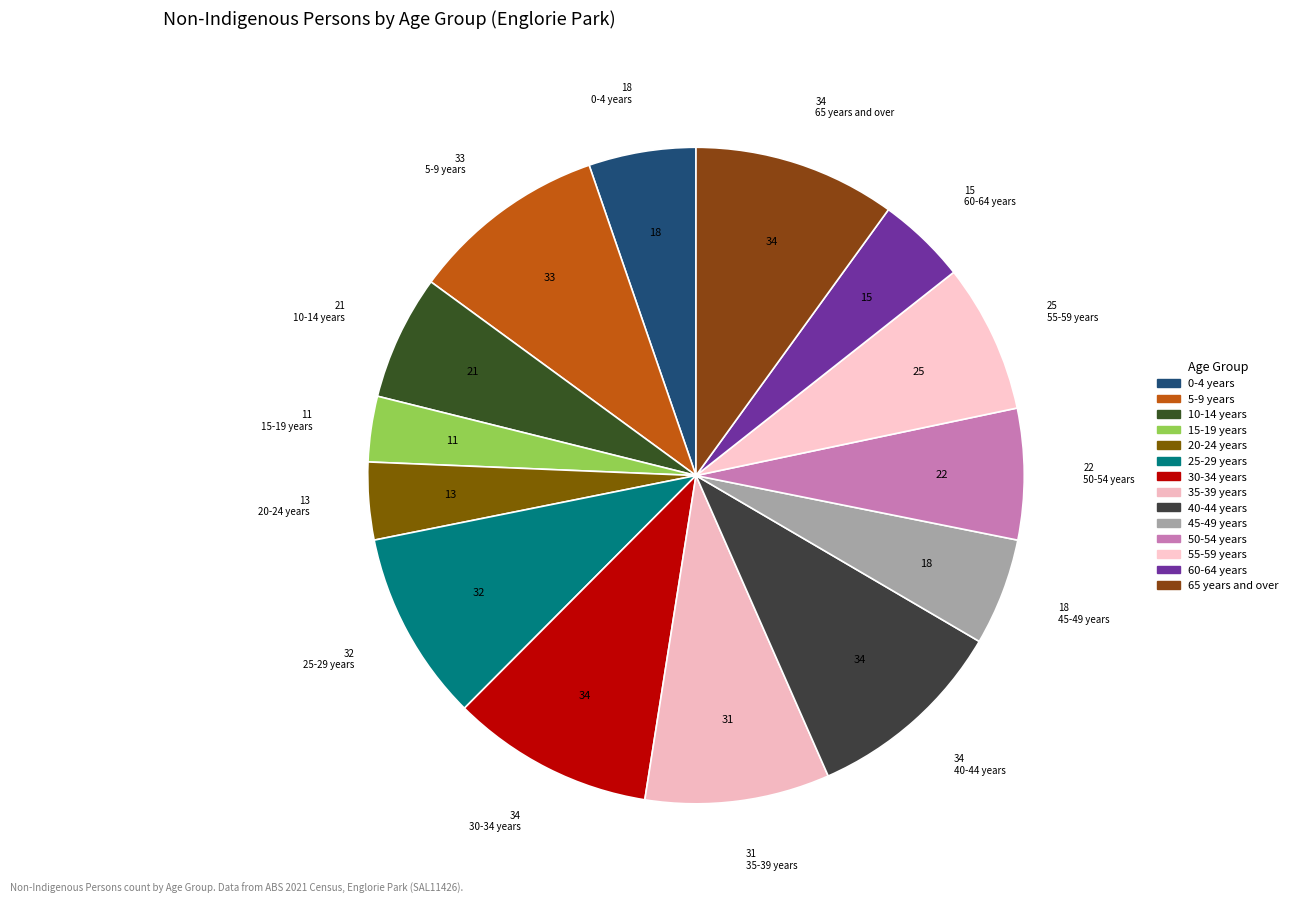

Is the sum of 0-4 years and 45-49 years greater than half?

No